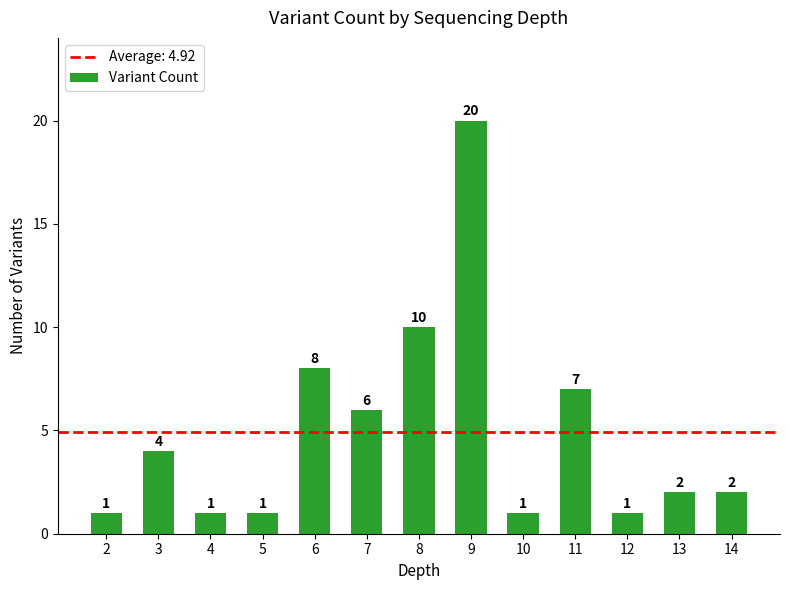

What is the greatest value displayed?

20